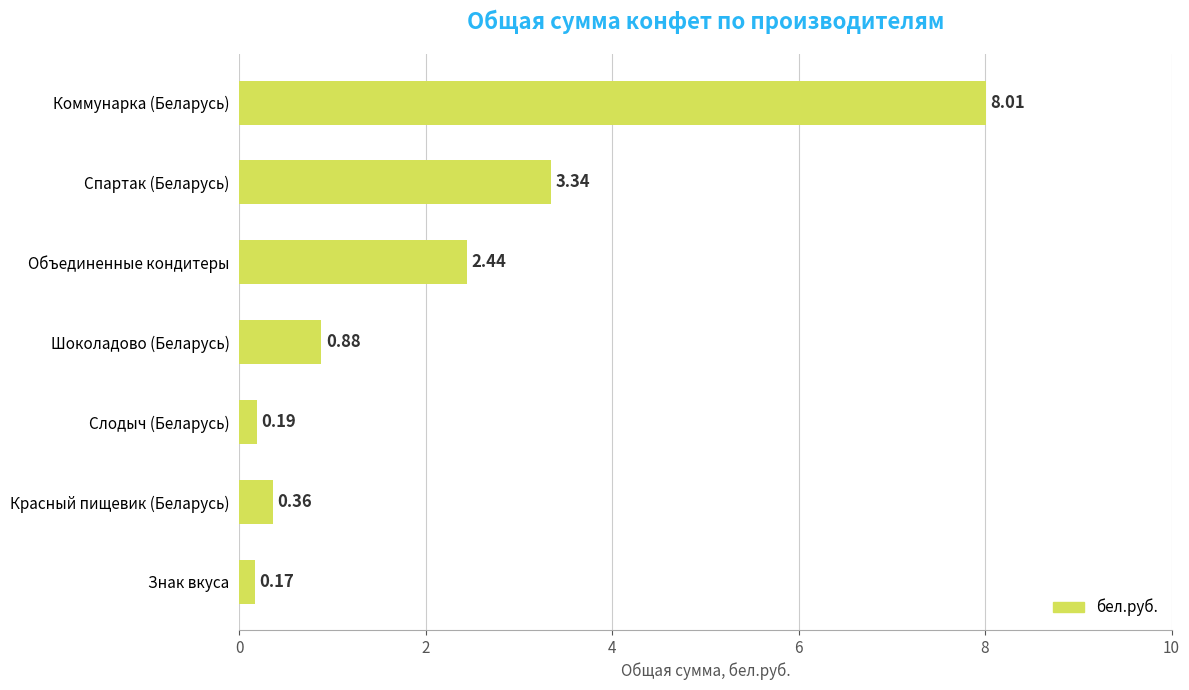

Are the bars grouped side by side (vs. stacked)?

No